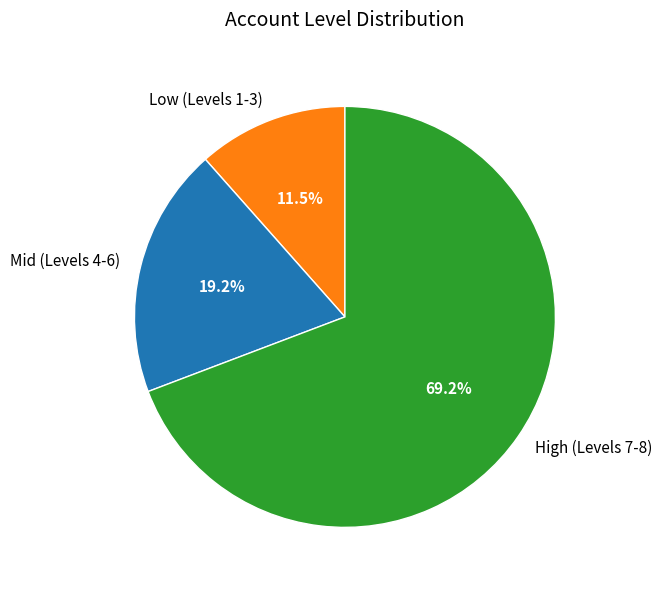

Approximately how many times larger is the value at High (Levels 7-8) compared to Mid (Levels 4-6)?

3.6